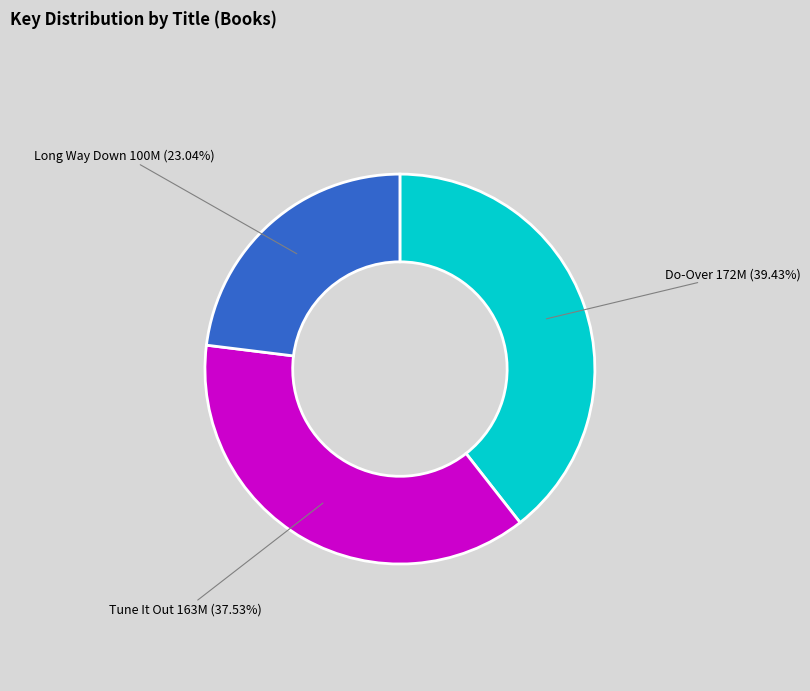

Count the number of slices in the pie.

3